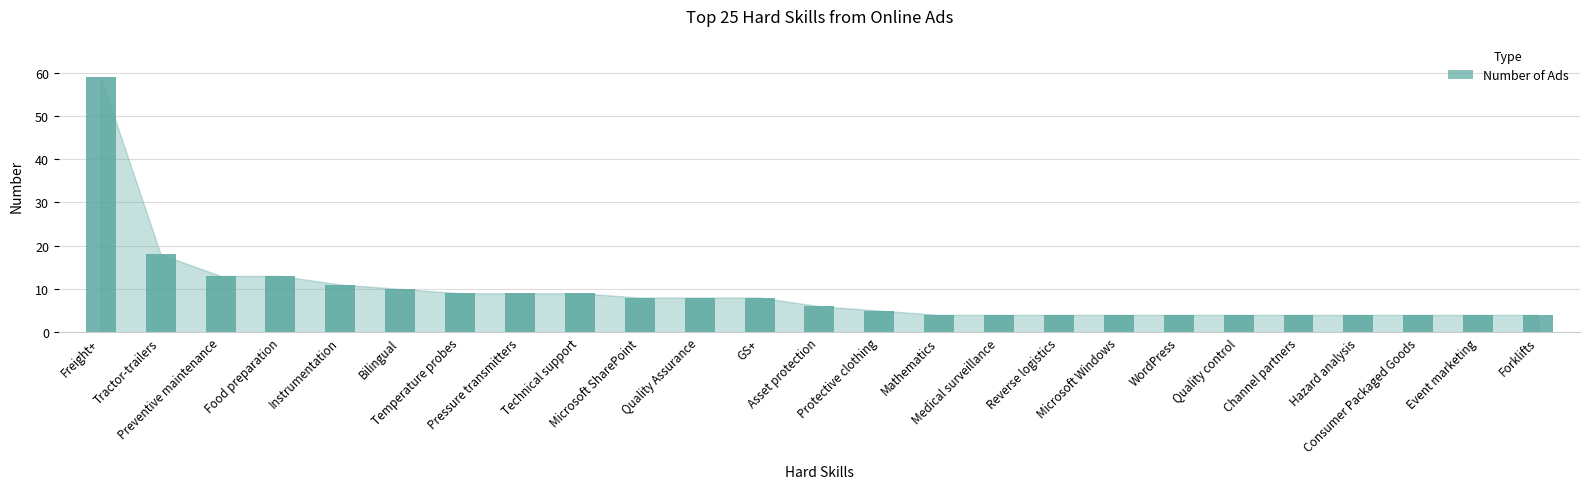

What is the smallest value displayed?

4